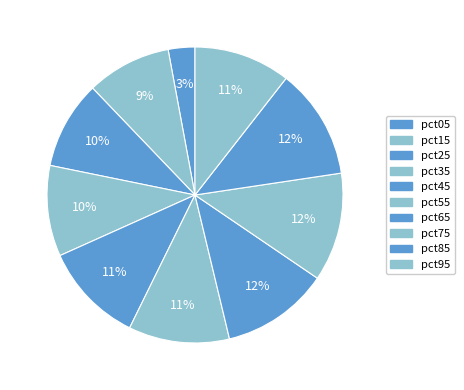

What percentage is NOT represented by pct75?

88.1%